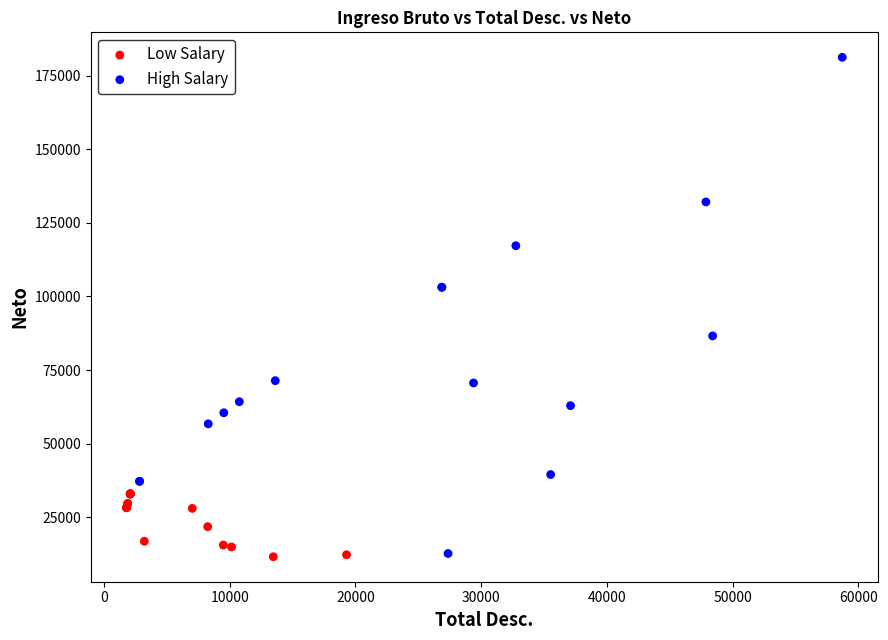

Which series reaches the maximum Y coordinate?

High Salary